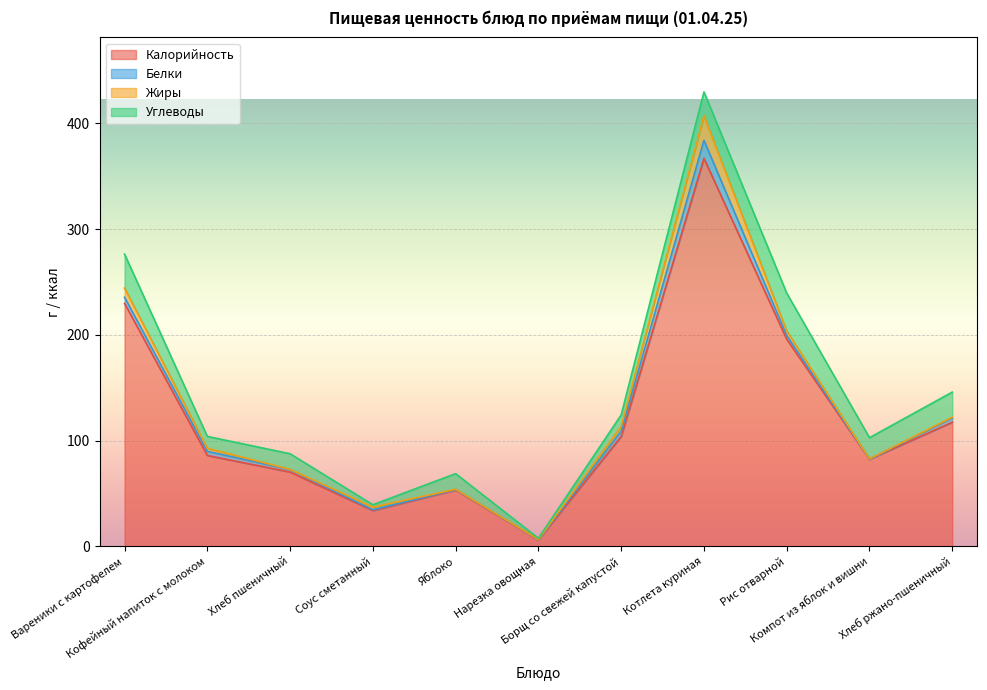

Reading left to right, what are all the values shown in this chart?

Калорийность: 229.7	86.0	70.3	33.9	53.3	6.2	103.9	366.8	195.8	82.4	117.4
Белки: 5.8	3.9	2.3	0.8	0.5	0.4	5.1	17.1	3.5	0.2	4.0
Жиры: 8.7	2.9	0.2	2.4	0.2	0.0	4.5	23.1	4.3	0.1	0.7
Углеводы: 32.1	11.2	14.8	2.3	14.8	1.1	10.8	22.6	35.8	20.1	23.8